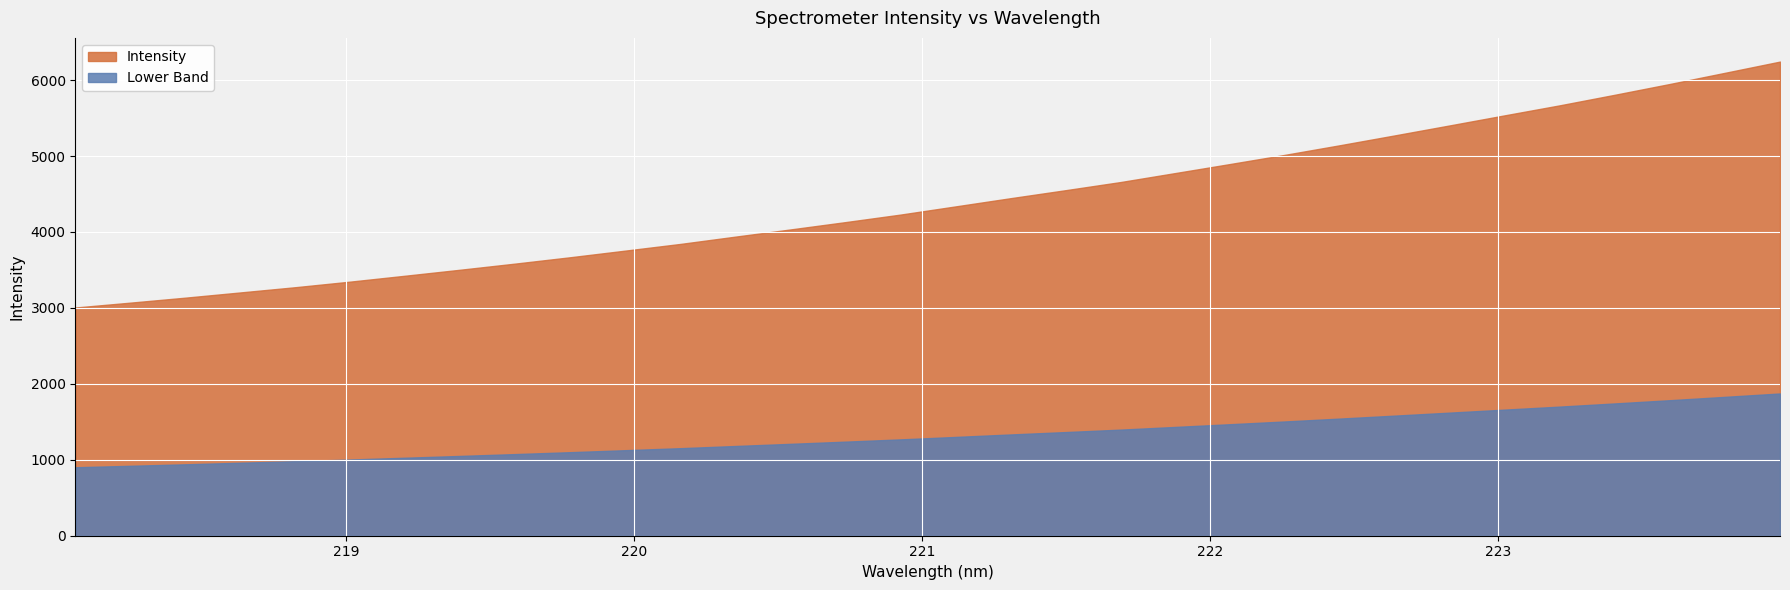

How many values in the x series are below 221?

16